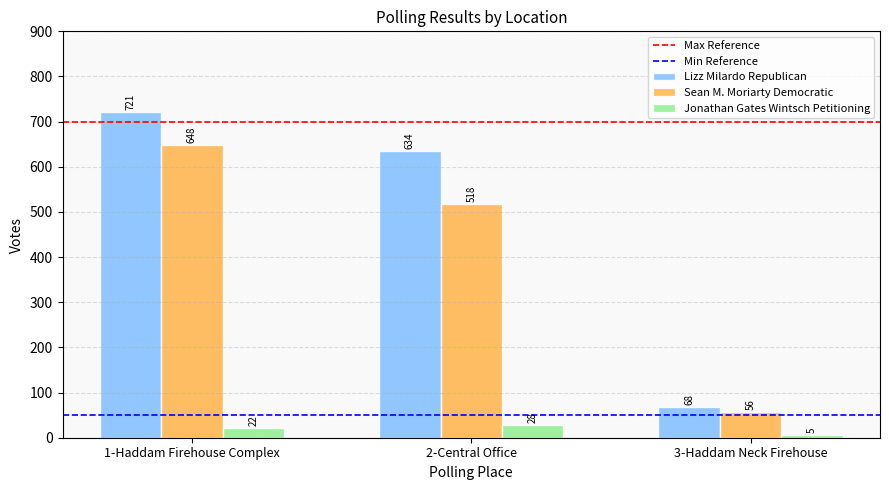

The value of Sean M. Moriarty Democratic at 1-Haddam Firehouse Complex is 902. True or false?

False